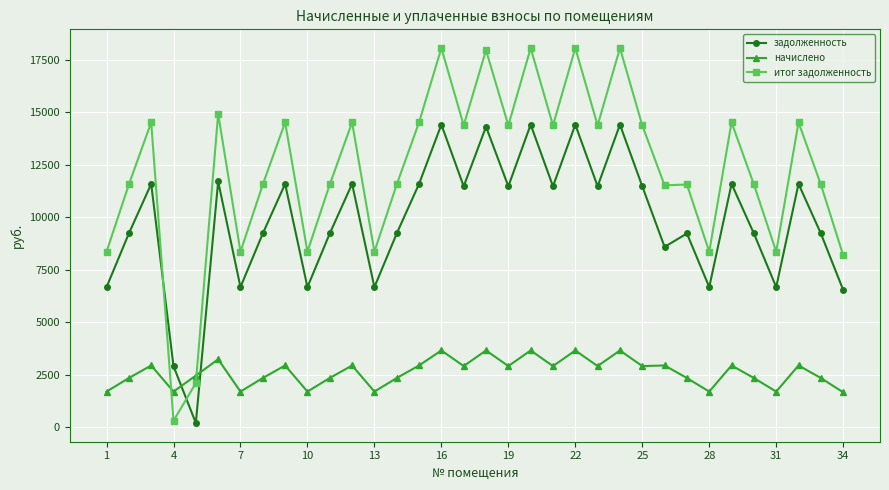

What is the difference between the second highest and minimum values in the начислено series?

1992.6